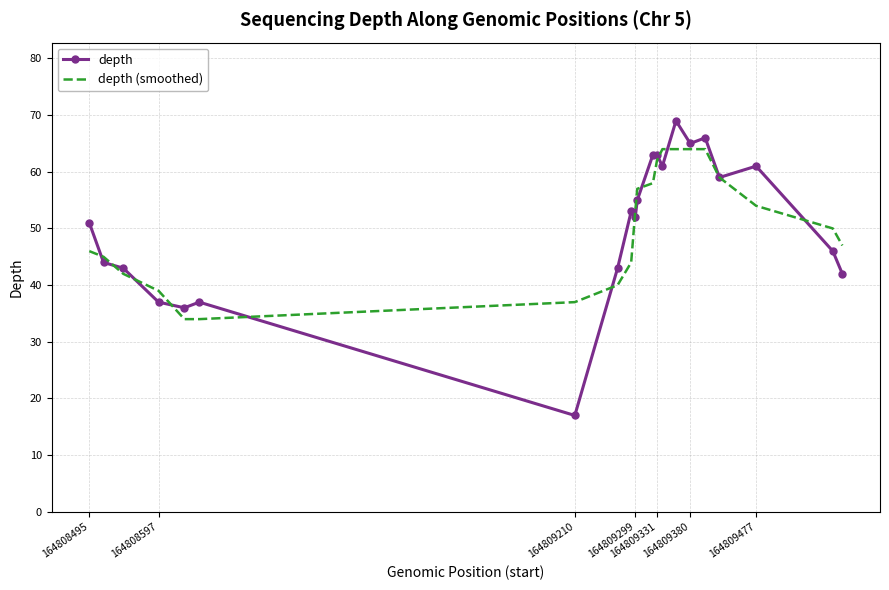

Which series has the widest spread of values?

depth